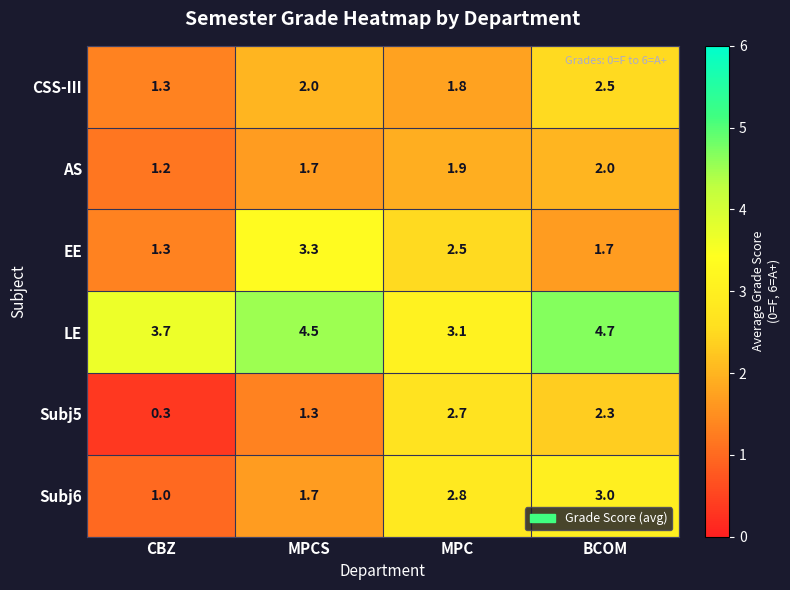

List the series in order of their peak value, highest first.

LE, EE, Subj6, Subj5, CSS-III, AS